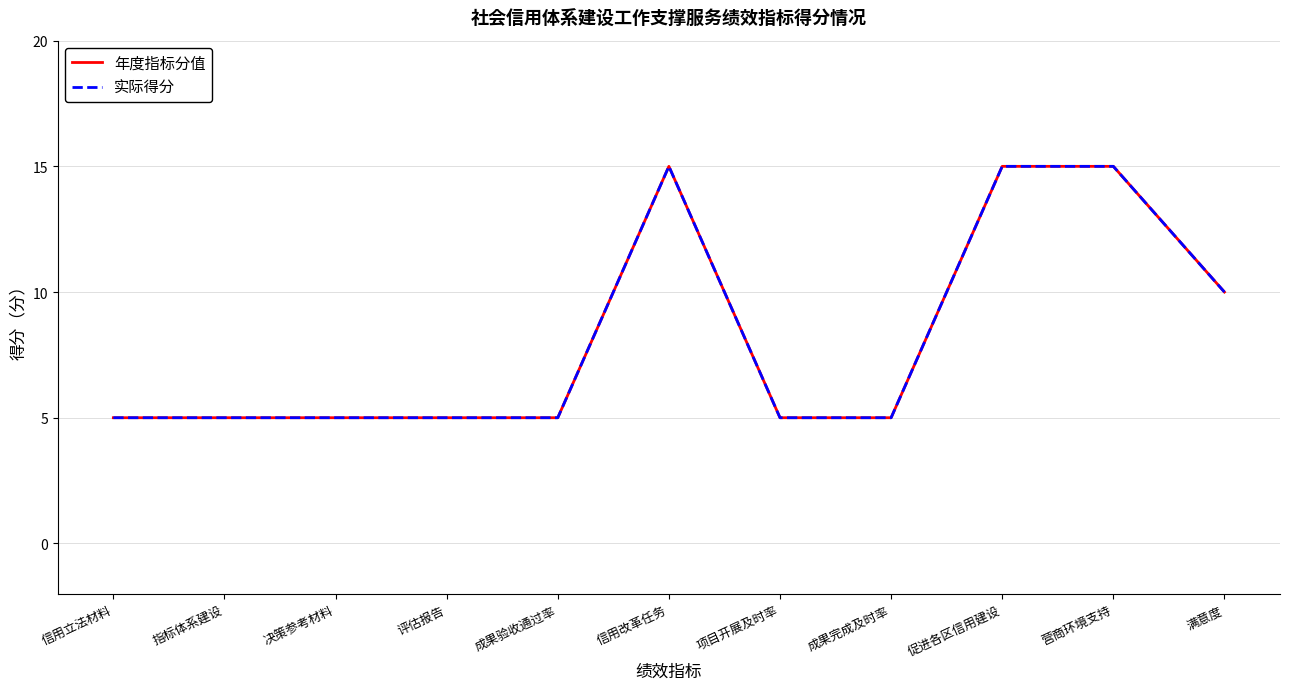

How many data points in 实际得分 are above 5?

4